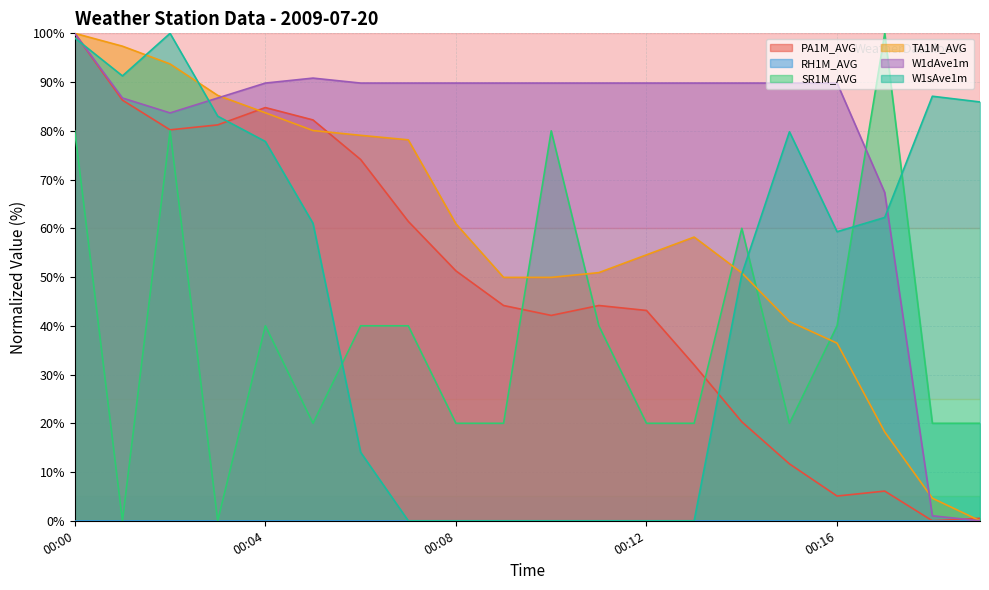

At which category is the sum across all series the highest?

00:00